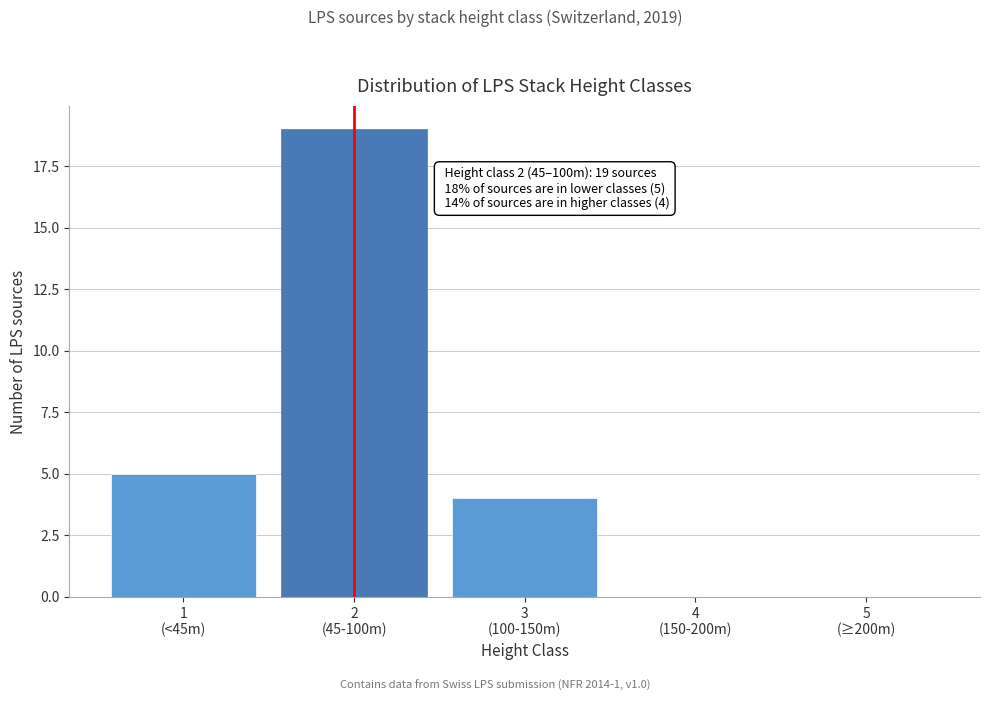

What is the sum of all values?

28